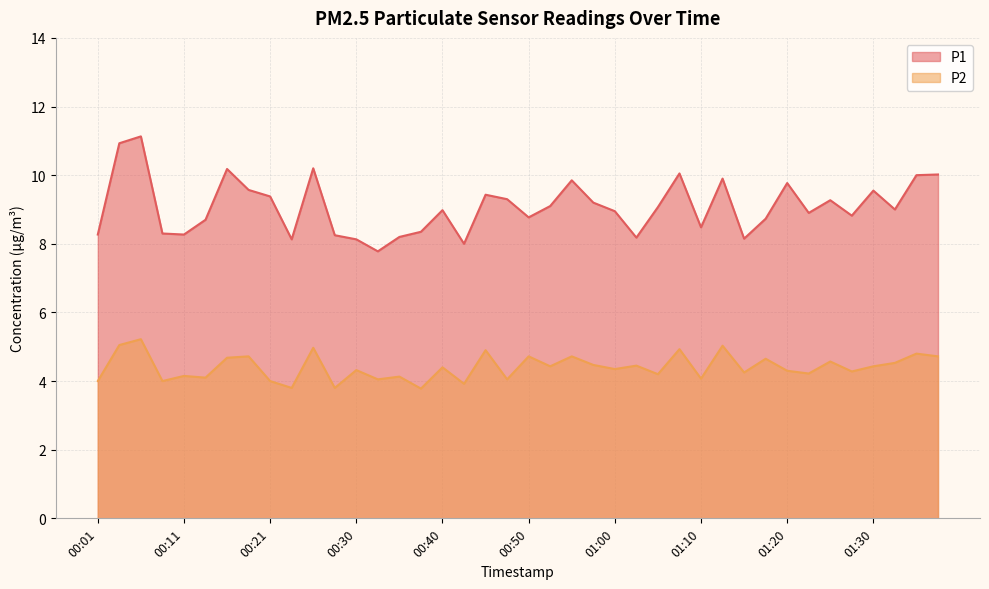

What is the highest value of the P2 series?

5.2